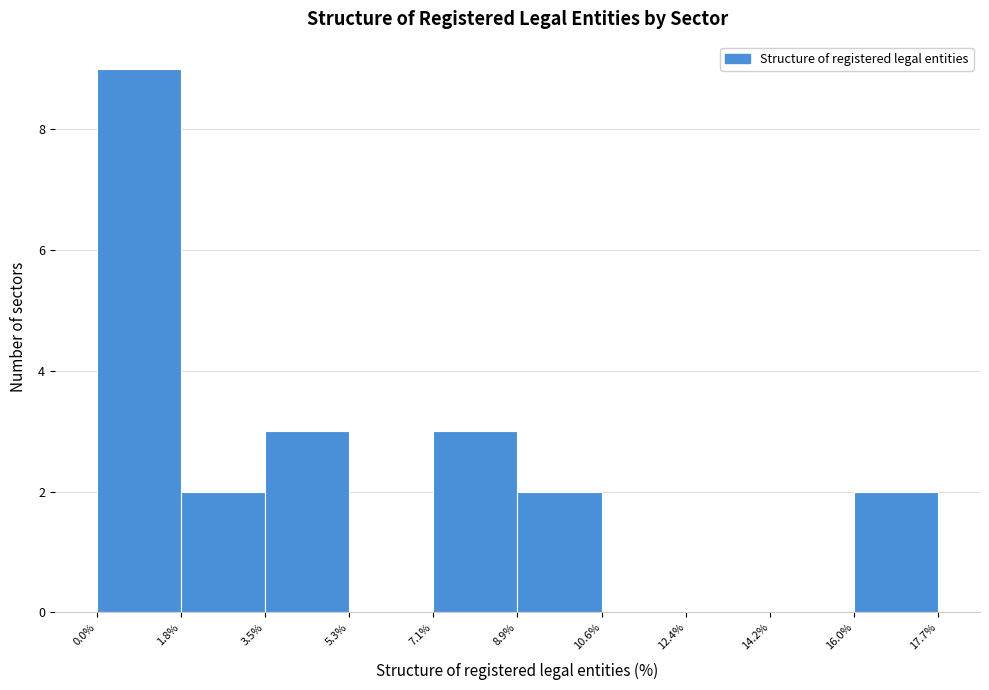

Over which range of the x-axis is the bar tallest?

0.0% to 1.8%